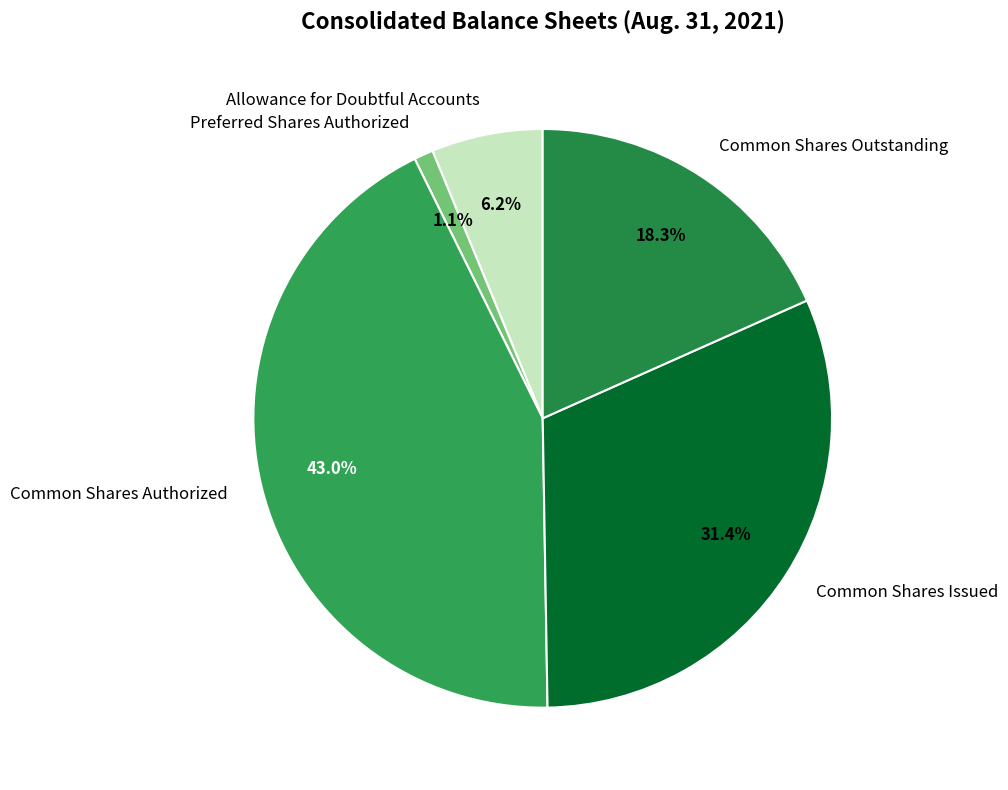

What percentage is NOT represented by Common Shares Authorized?

57.0%